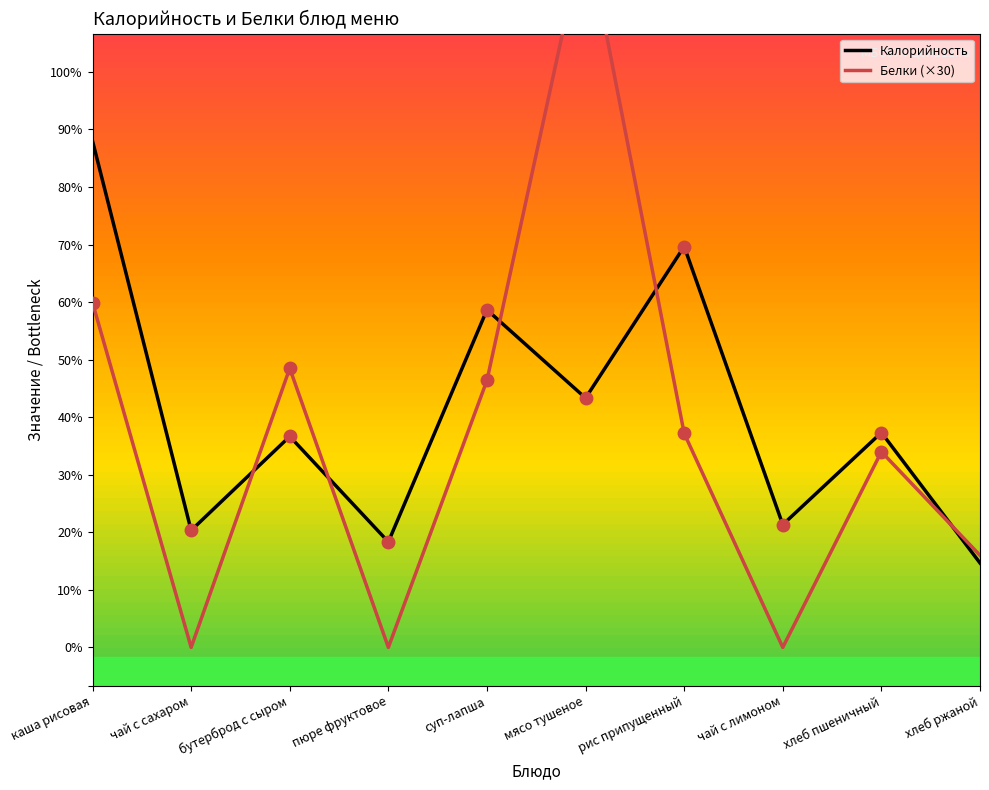

What is the maximum value shown in the chart?

375.3